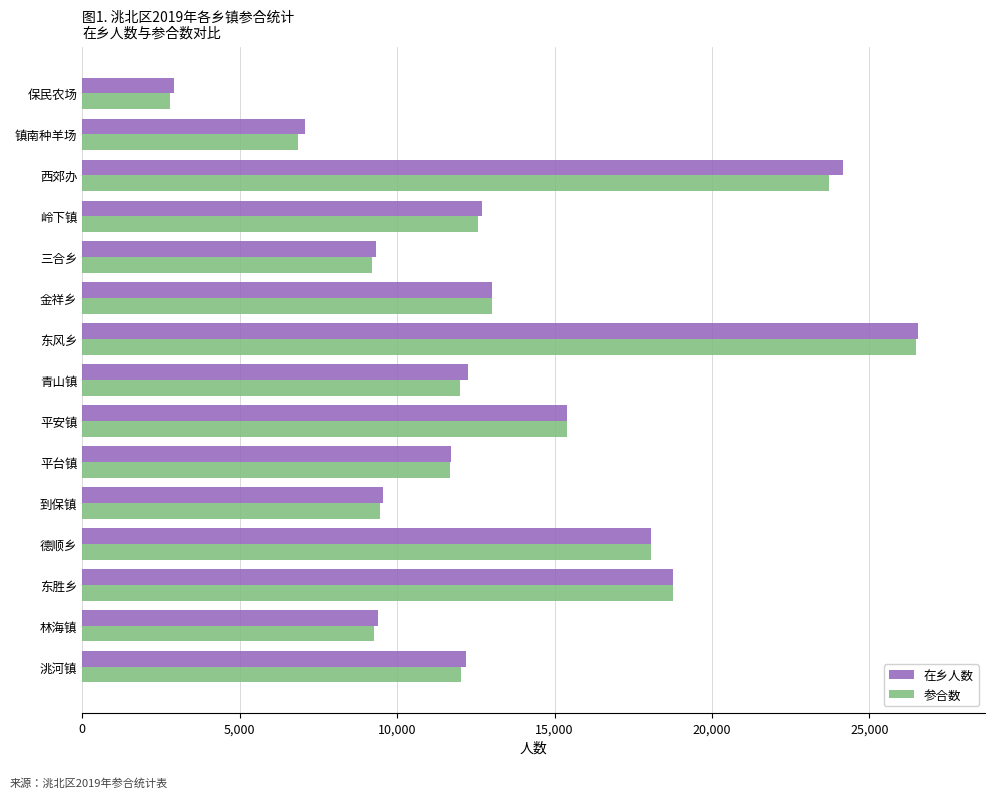

Which category has the highest value in the 参合数 series?

东风乡